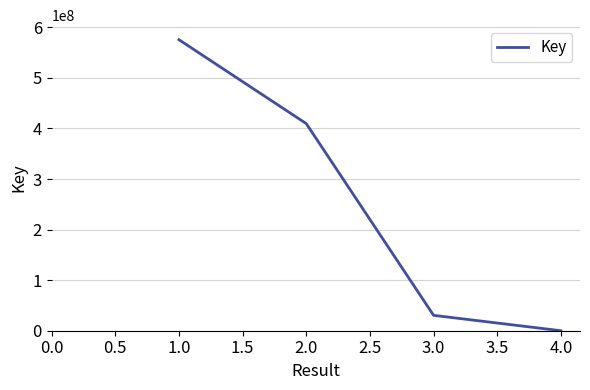

What is the difference between the second highest and second lowest values?

379191077